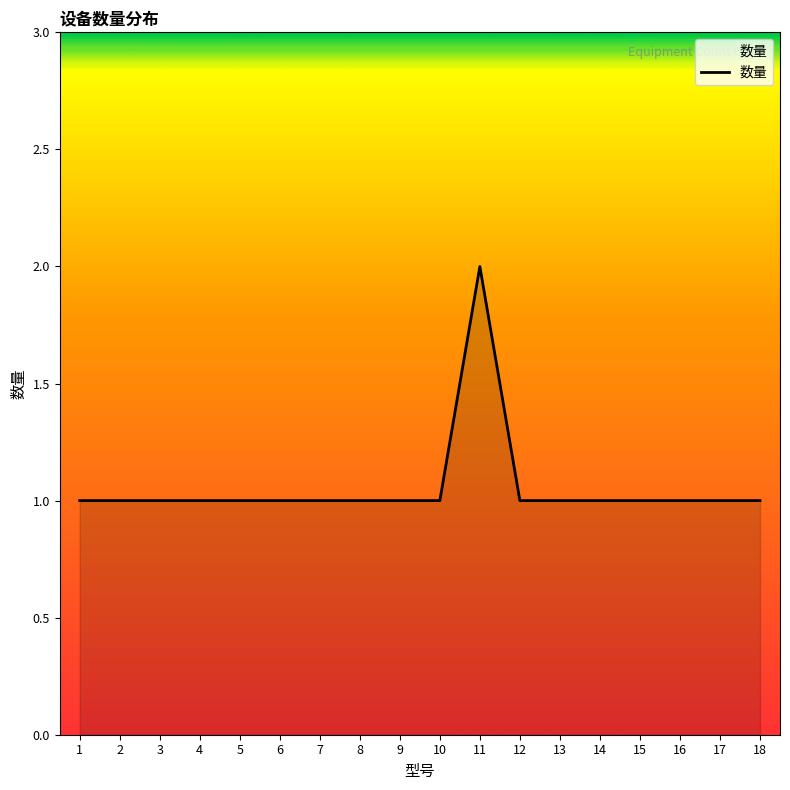

How many lines are shown in the chart?

1